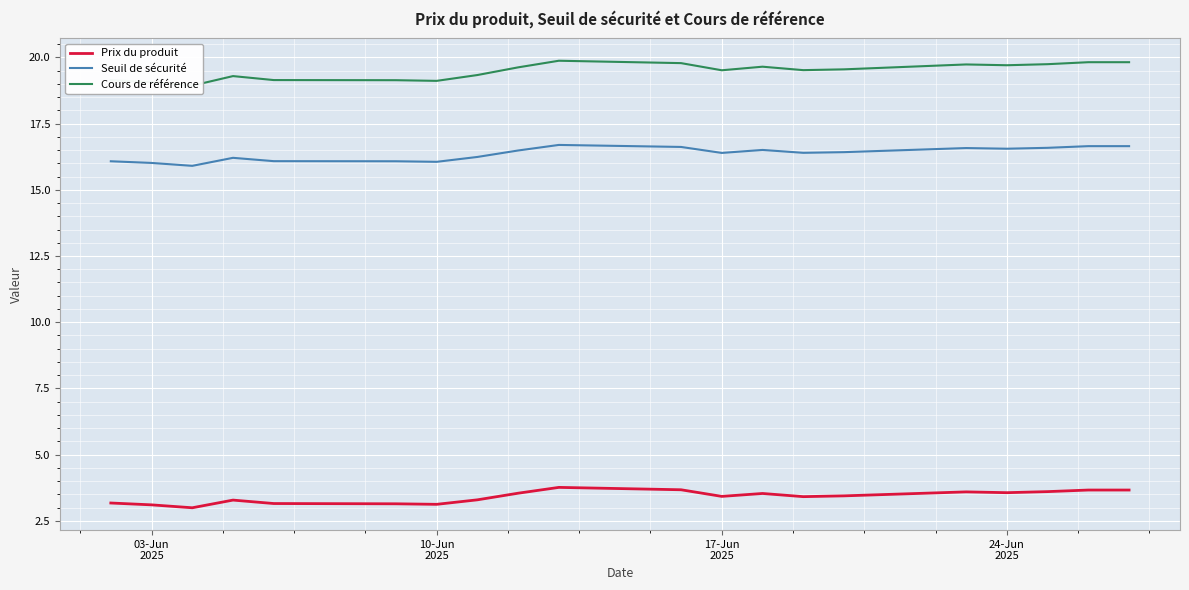

Which series has the largest range (max minus min)?

Cours de référence